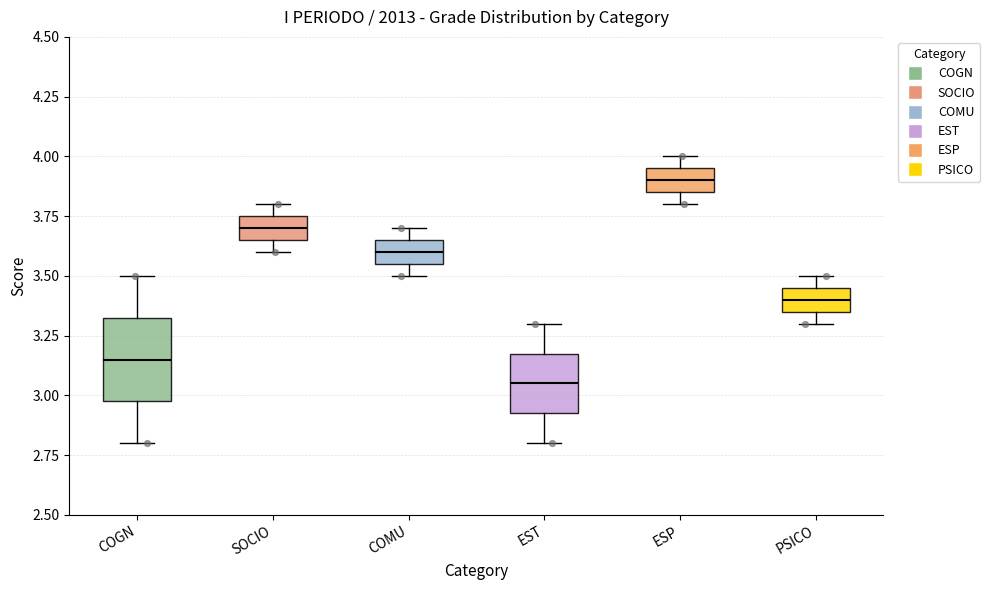

Reading left to right, transcribe this box plot: for each box, give where its median line is, the range the box spans, and where its two whiskers end, as read against the y-axis. The values are not printed on the chart, so give them approximately, as read against the axis.

COGN: median 3.15, box 3.00 to 3.35, whiskers 2.80 to 3.50
SOCIO: median 3.70, box 3.65 to 3.75, whiskers 3.60 to 3.80
COMU: median 3.60, box 3.55 to 3.65, whiskers 3.50 to 3.70
EST: median 3.05, box 2.95 to 3.20, whiskers 2.80 to 3.30
ESP: median 3.90, box 3.85 to 3.95, whiskers 3.80 to 4.00
PSICO: median 3.40, box 3.35 to 3.45, whiskers 3.30 to 3.50